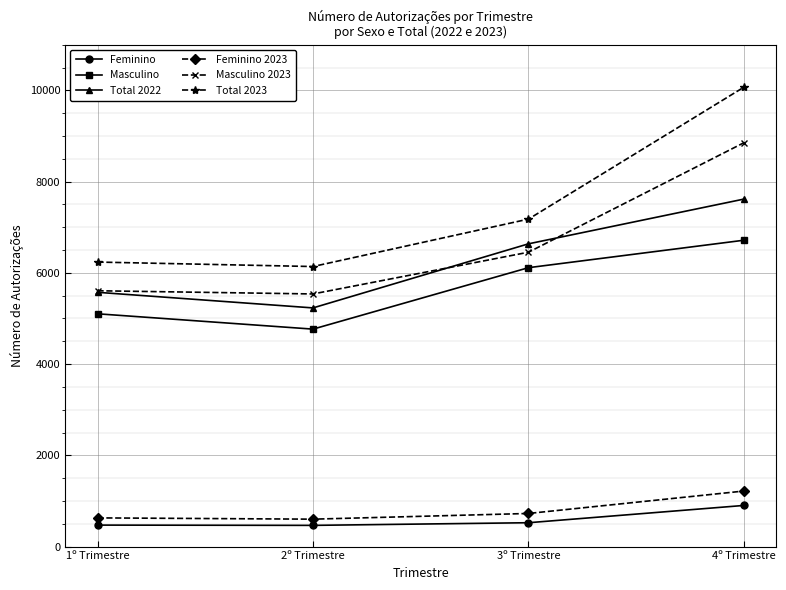

True or false: Feminino 2023 and Total 2022 cross at least once.

False